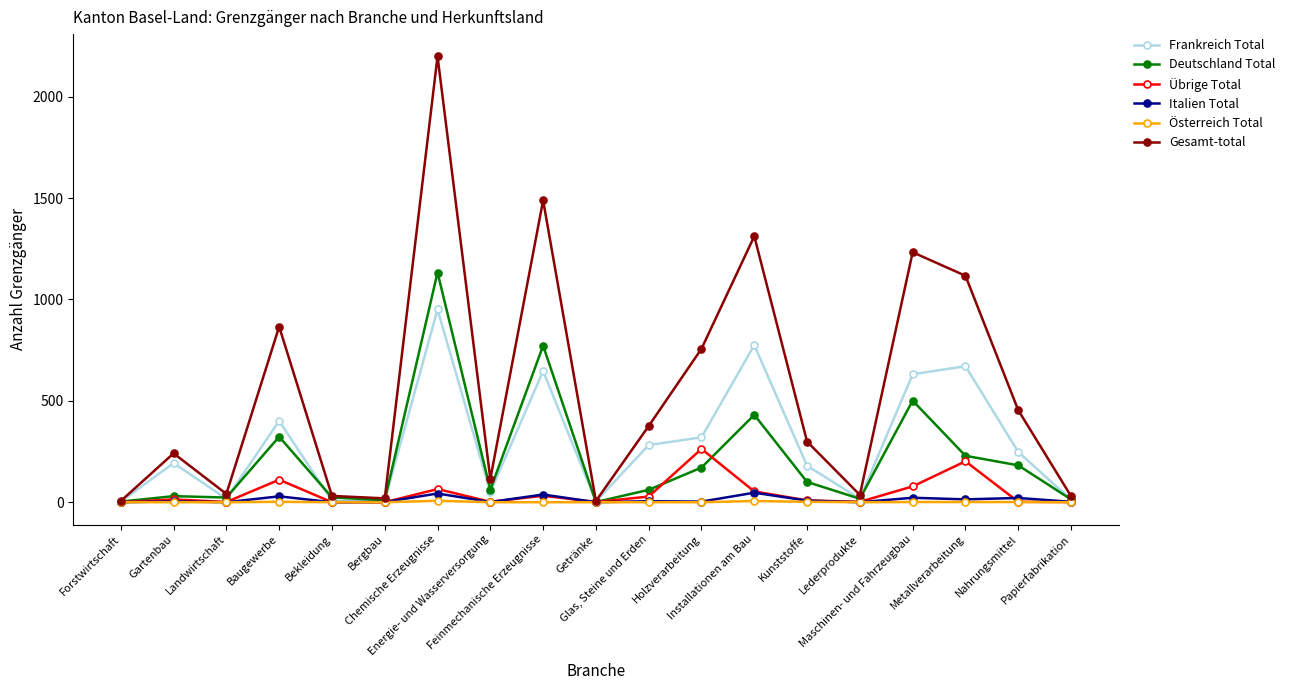

How many values in the Italien Total series are below 4?

9